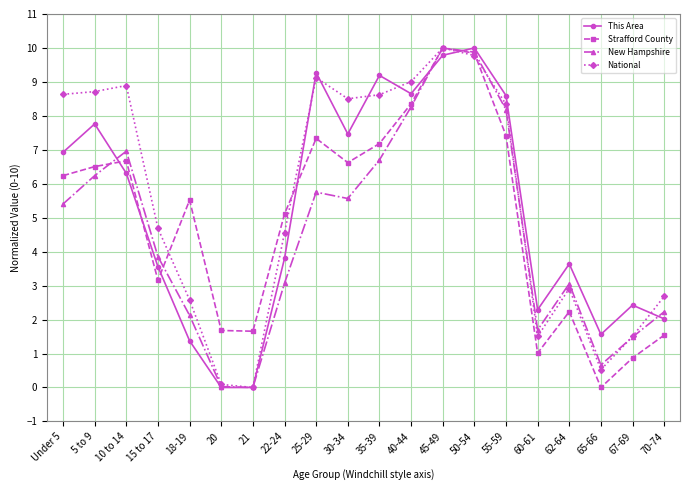

What is the spread (max minus min) of values at 50-54?

0.2